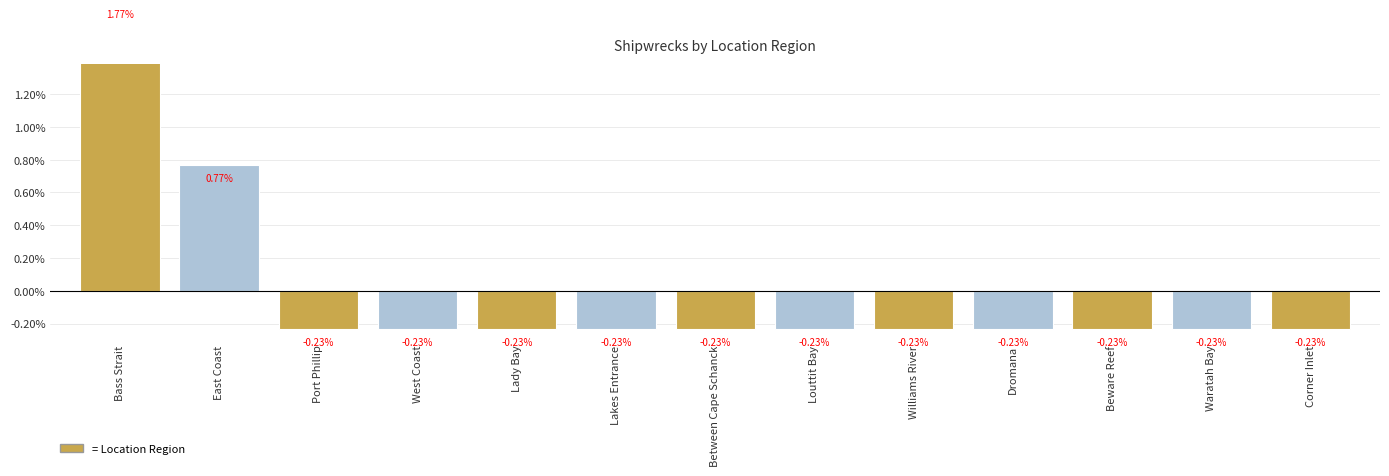

Approximately how many times larger is the value at West Coast compared to Port Phillip?

1.0